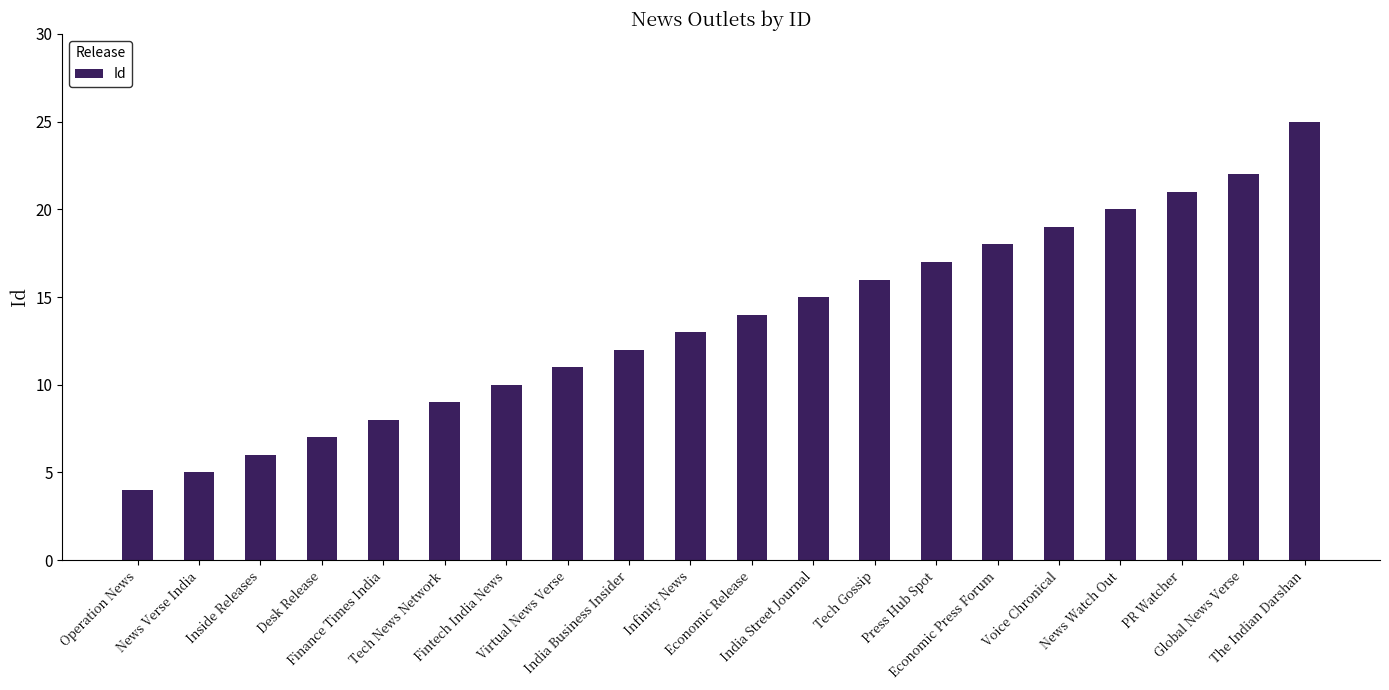

What is the difference between the second highest and minimum values?

18